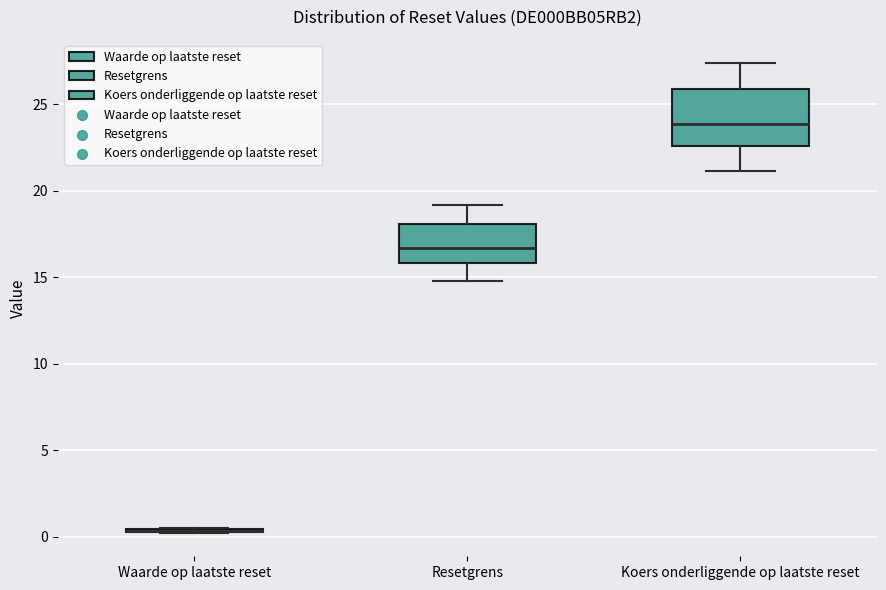

Where does the upper whisker of the box for Resetgrens end on the y-axis? The values are not printed on the chart, so give them approximately, as read against the axis.

19.0